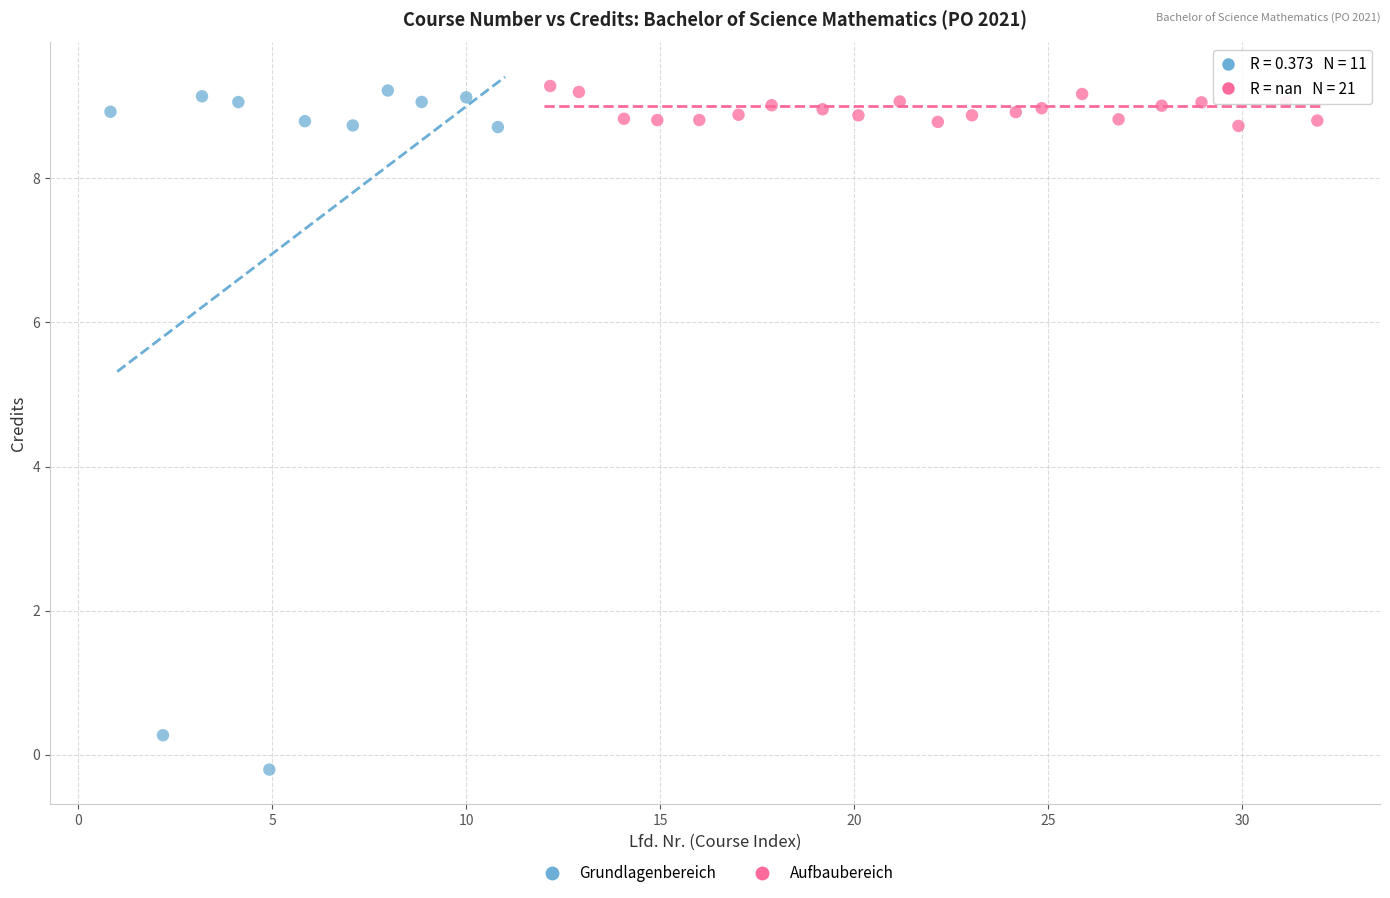

Which series has the widest spread of Y values?

Grundlagenbereich